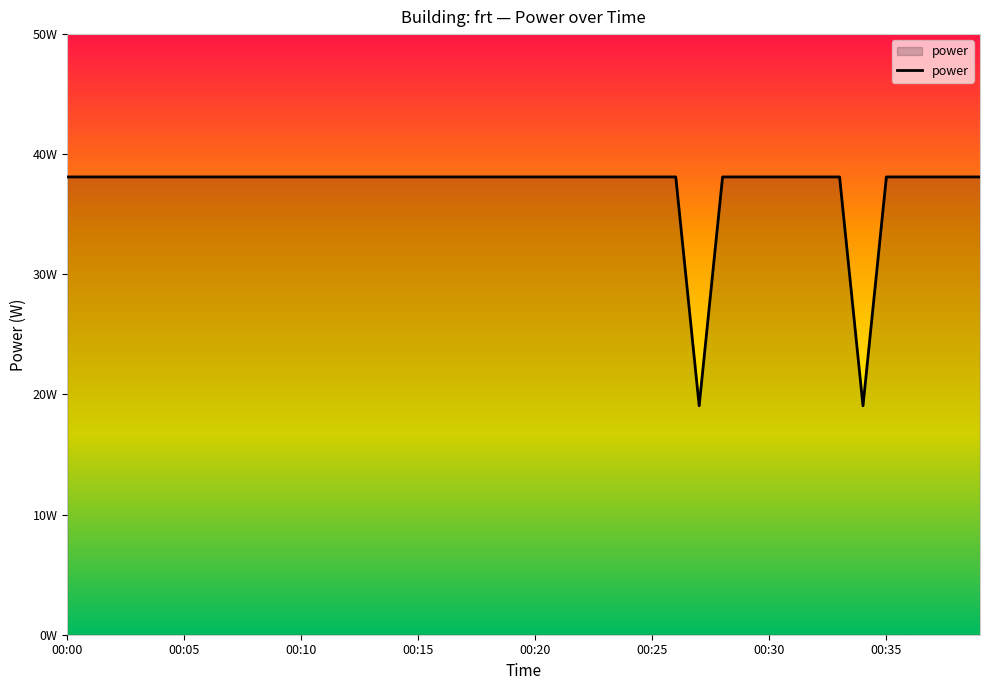

Does the chart display data point markers on the line(s)?

No